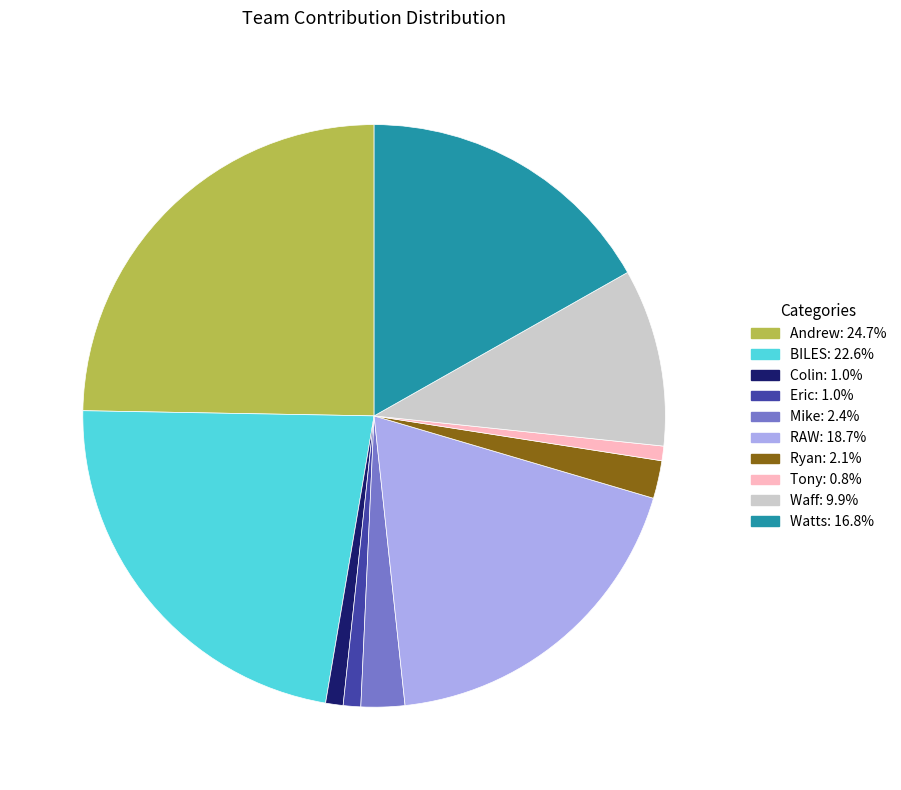

Approximately how many times larger is the value at Mike compared to Ryan?

1.2